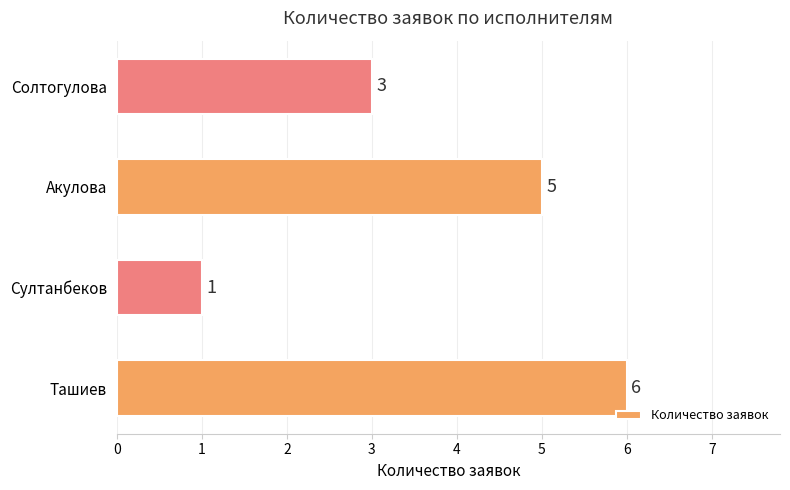

Does the chart contain any negative values?

No